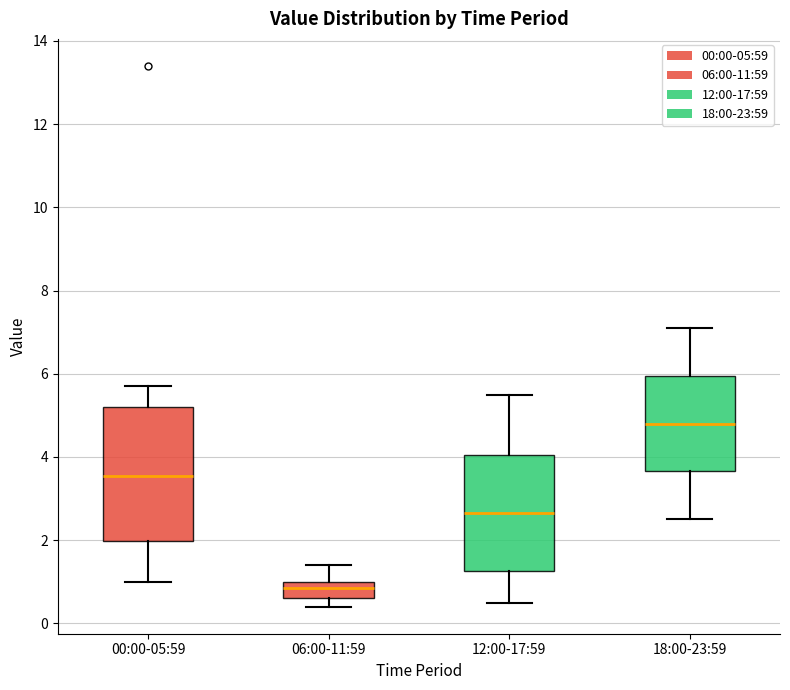

Reading left to right, read every box against the y-axis: the position of its median line, the range the box covers, and the ends of its whiskers. The values are not printed on the chart, so give them approximately, as read against the axis.

00:00-05:59: median 3.6, box 2.0 to 5.2, whiskers 1.0 to 5.8
06:00-11:59: median 0.8, box 0.6 to 1.0, whiskers 0.4 to 1.4
12:00-17:59: median 2.6, box 1.2 to 4.0, whiskers 0.6 to 5.6
18:00-23:59: median 4.8, box 3.6 to 6.0, whiskers 2.6 to 7.2